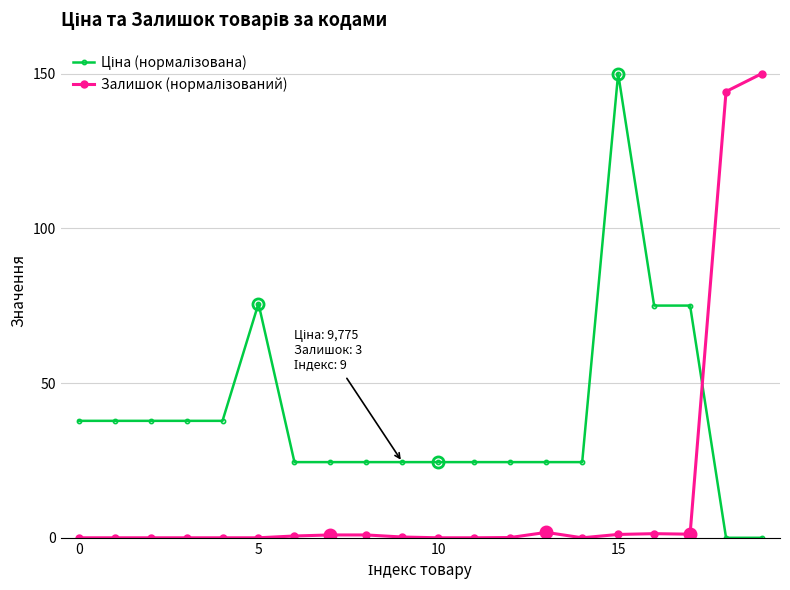

What is the greatest value displayed?

150.0